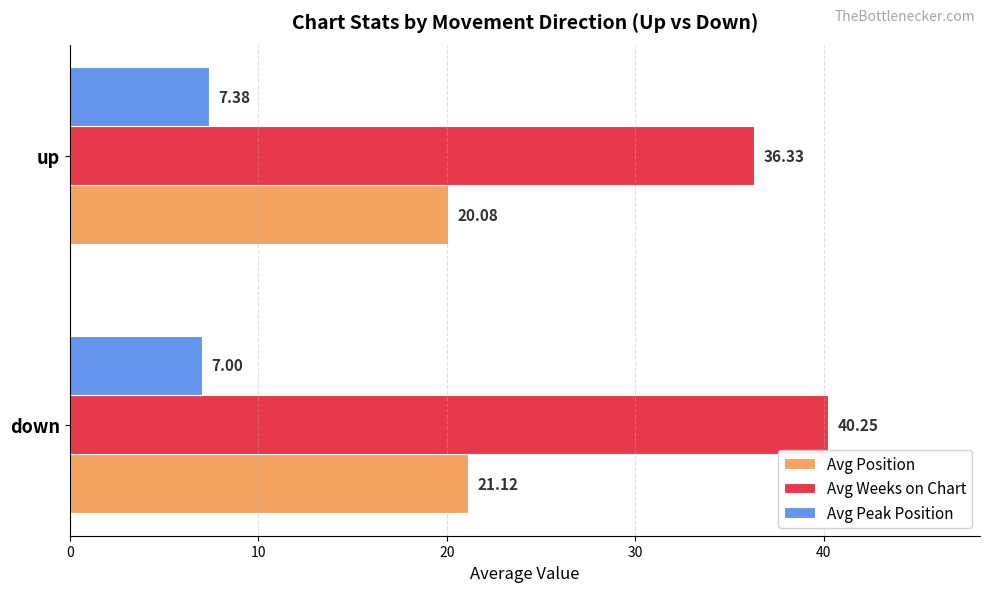

At which category is the sum across all series the highest?

down